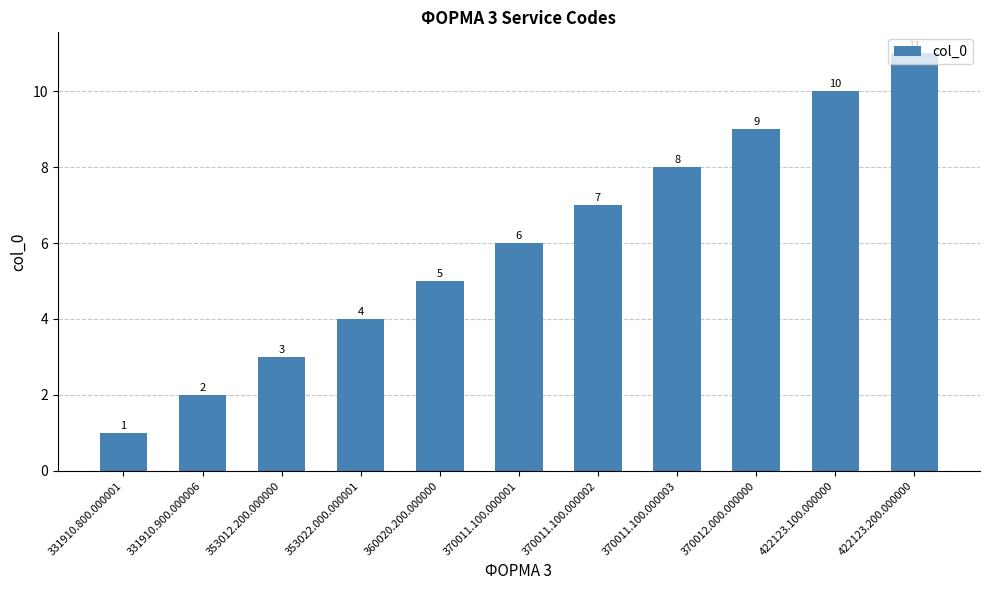

What is the change in value from 331910.900.000006 to 353012.200.000000?

+1